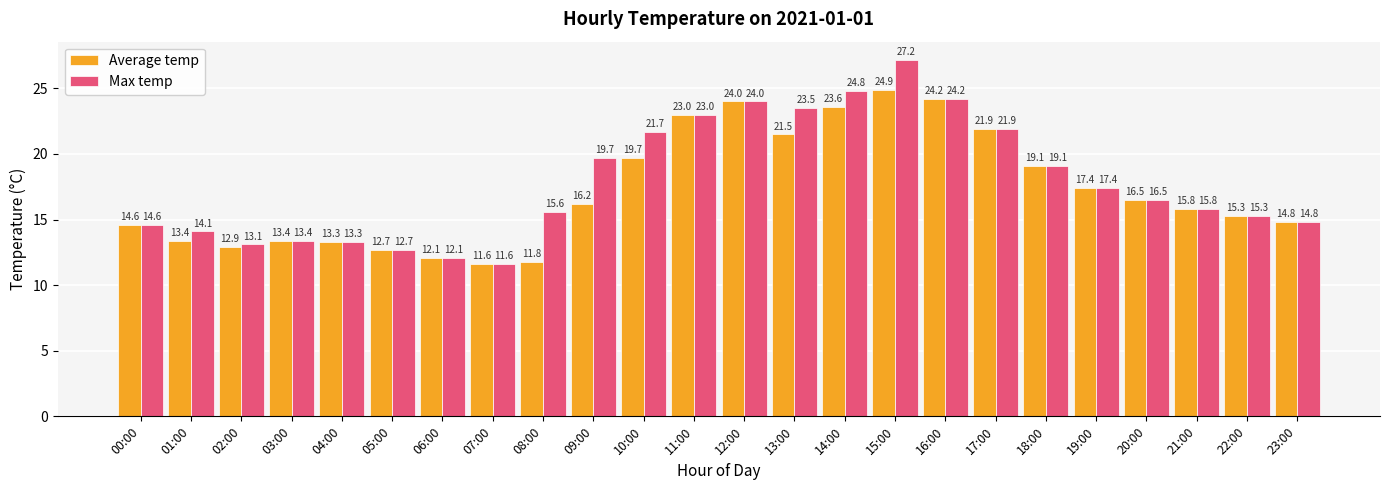

What is the spread (max minus min) of values at 15:00?

2.3